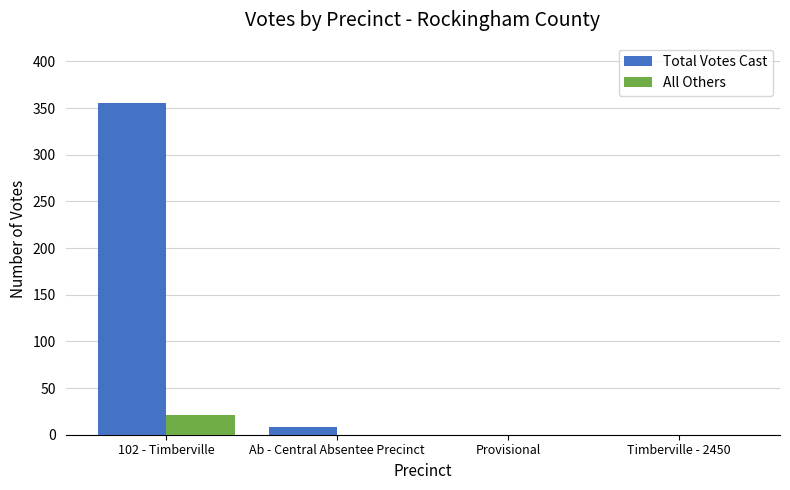

Which series changed the most between 102 - Timberville and Ab - Central Absentee Precinct?

Total Votes Cast